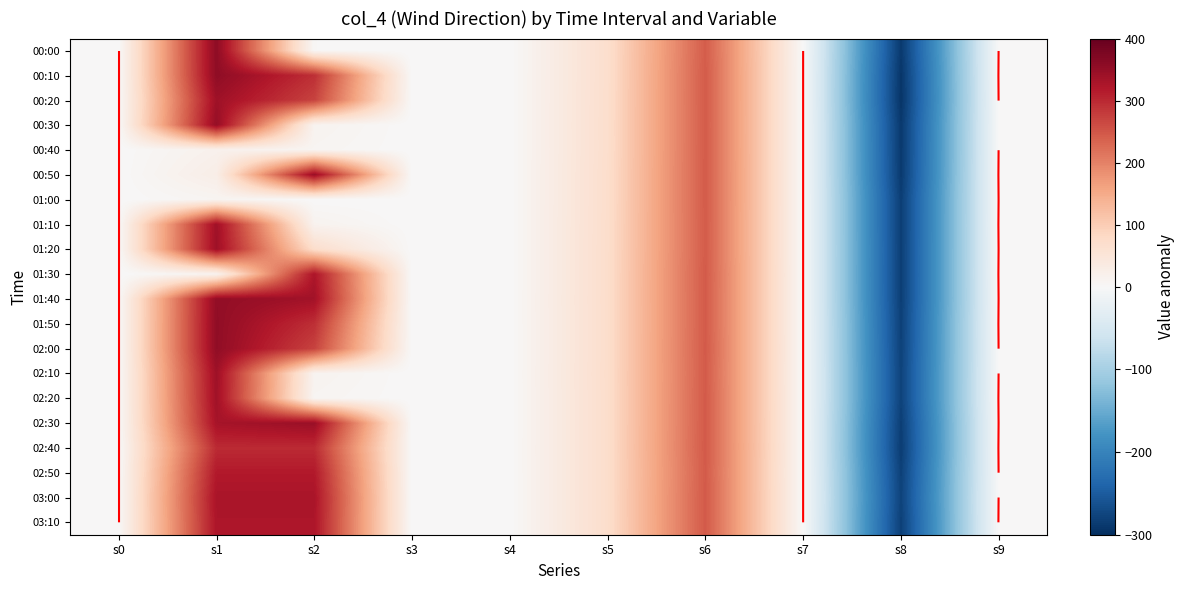

The 00:40 series shows 243.9 at s6. True or false?

True